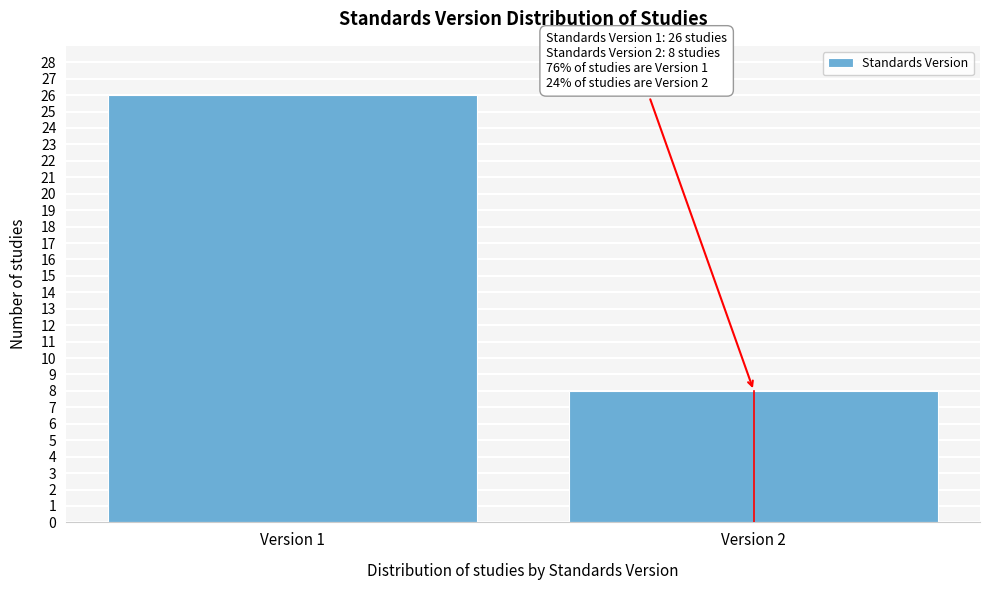

Reading left to right, what are all the values shown in this chart?

26	8